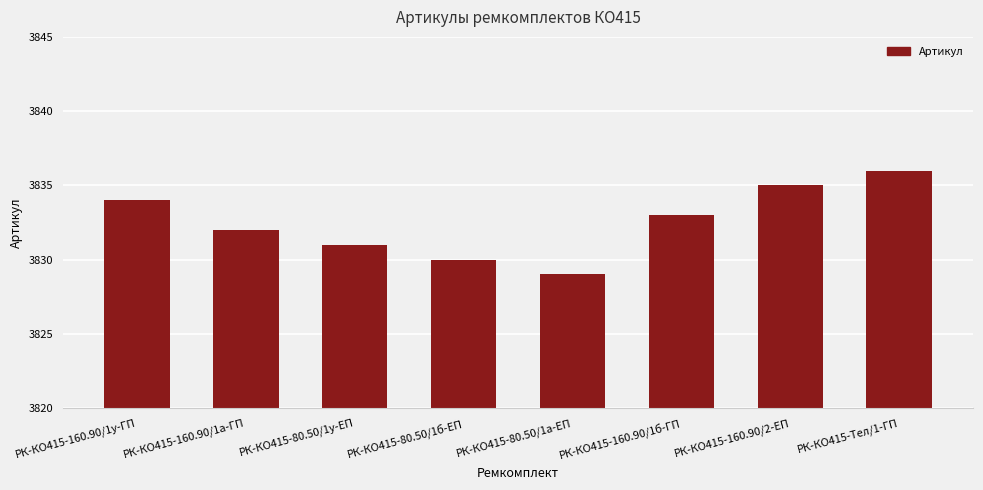

Is it true that the value at РК-КО415-160.90/2-ЕП is 1400?

False